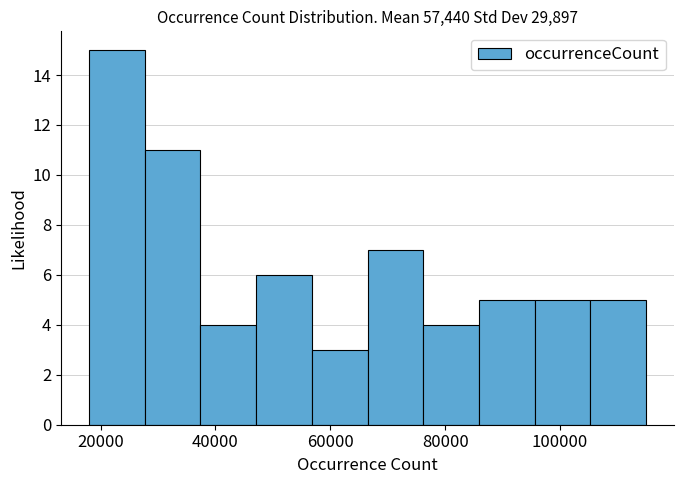

Reading left to right, transcribe this chart: for each bar, give the range it covers on the x-axis and its height. Neither the bar edges nor the heights are printed on the chart, so give them approximately, as read against the axes.

18000 to 28000: 15
28000 to 38000: 11
38000 to 48000: 4
48000 to 56000: 6
56000 to 66000: 3
66000 to 76000: 7
76000 to 86000: 4
86000 to 96000: 5
96000 to 106000: 5
106000 to 116000: 5